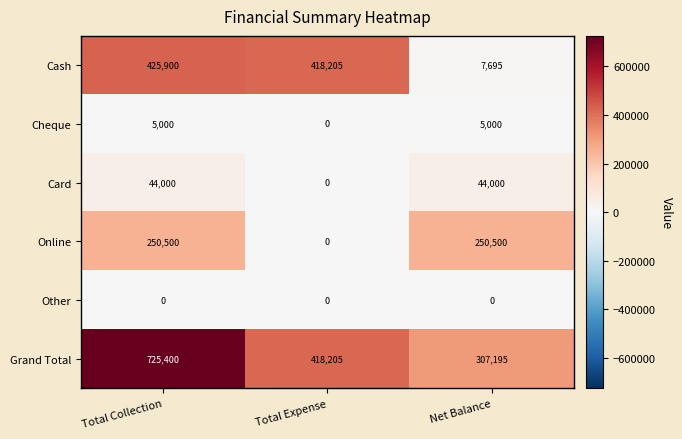

Is it true that Cheque equals 2143 at Net Balance?

False